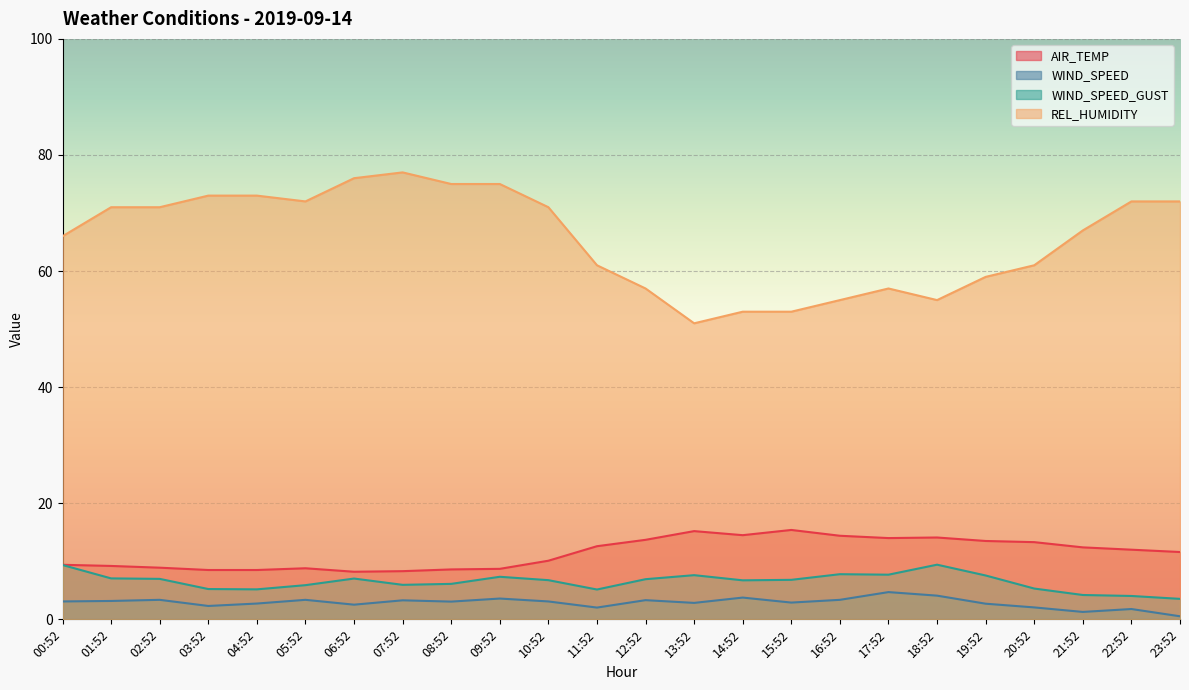

True or false: AIR_TEMP and WIND_SPEED_GUST intersect in this chart.

False